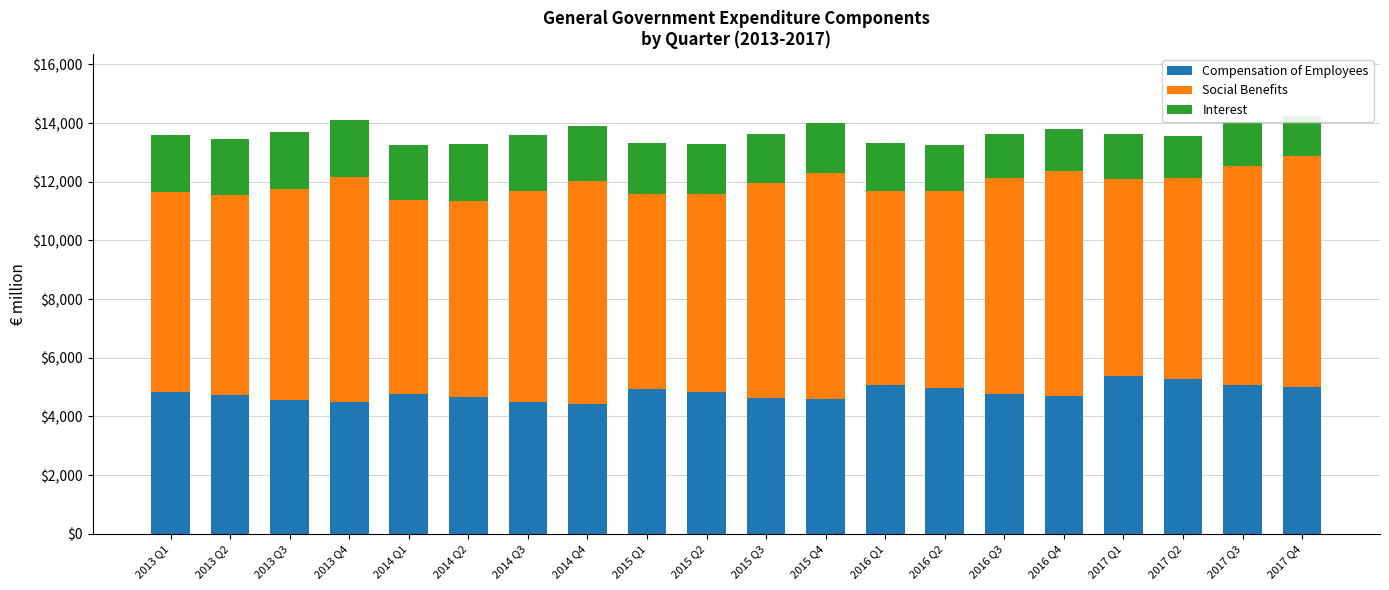

At which label does Compensation of Employees reach its minimum?

2014 Q4